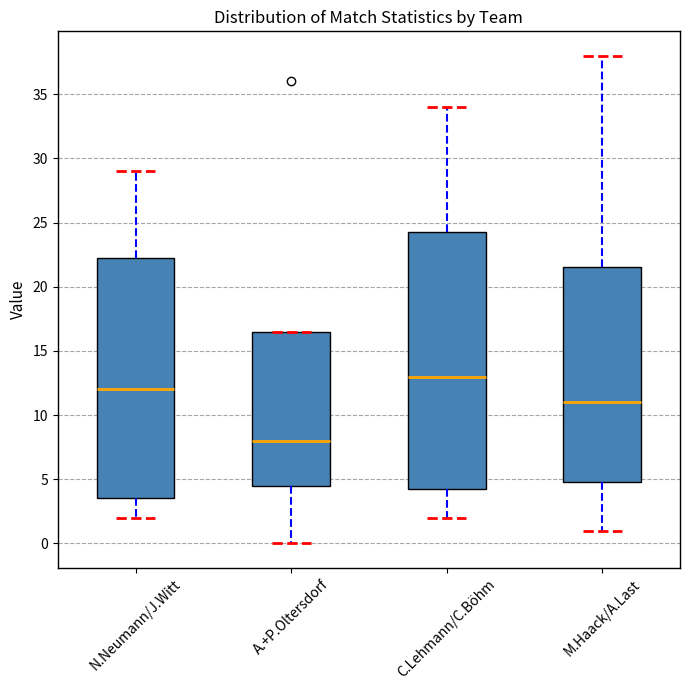

Reading left to right, transcribe this box plot: for each box, give where its median line is, the range the box spans, and where its two whiskers end, as read against the y-axis. The values are not printed on the chart, so give them approximately, as read against the axis.

N.Neumann/J.Witt: median 12.0, box 3.5 to 22.5, whiskers 2.0 to 29.0
A.+P.Oltersdorf: median 8.0, box 4.5 to 16.5, whiskers 0.0 to 16.5
C.Lehmann/C.Böhm: median 13.0, box 4.5 to 24.5, whiskers 2.0 to 34.0
M.Haack/A.Last: median 11.0, box 5.0 to 21.5, whiskers 1.0 to 38.0